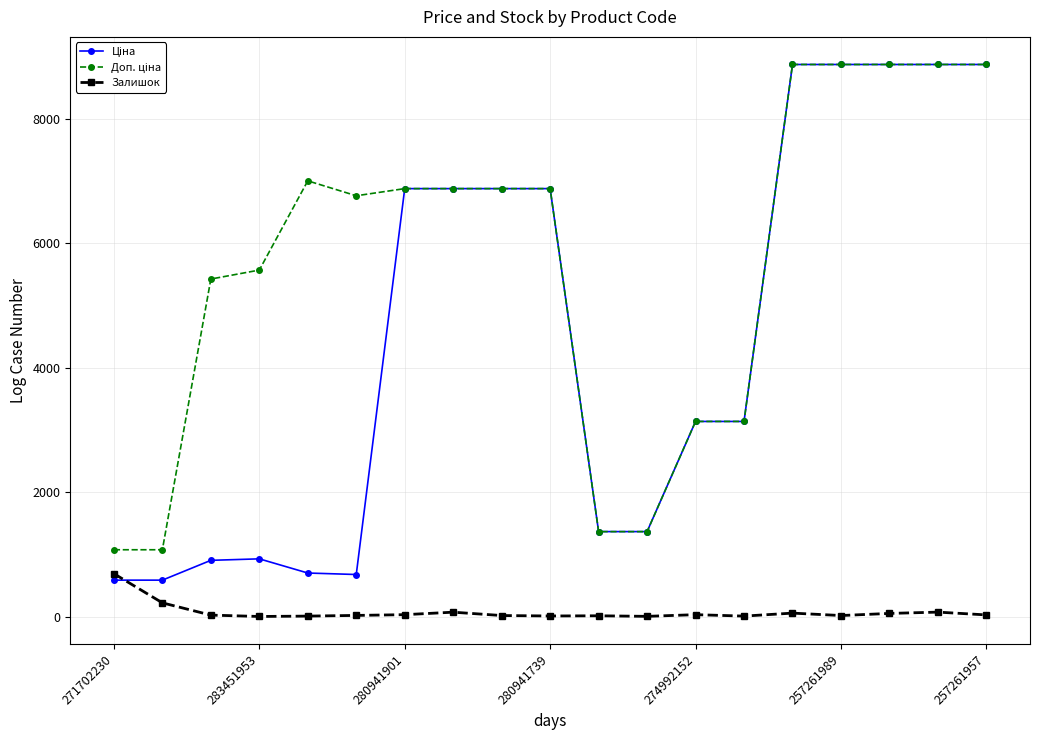

What is the greatest value displayed?

8874.6